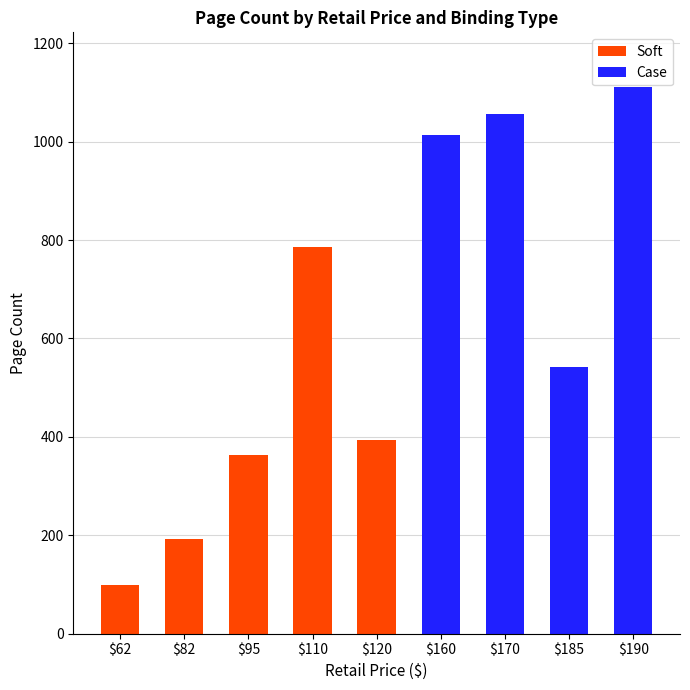

What is the sum of all Soft values?

1837